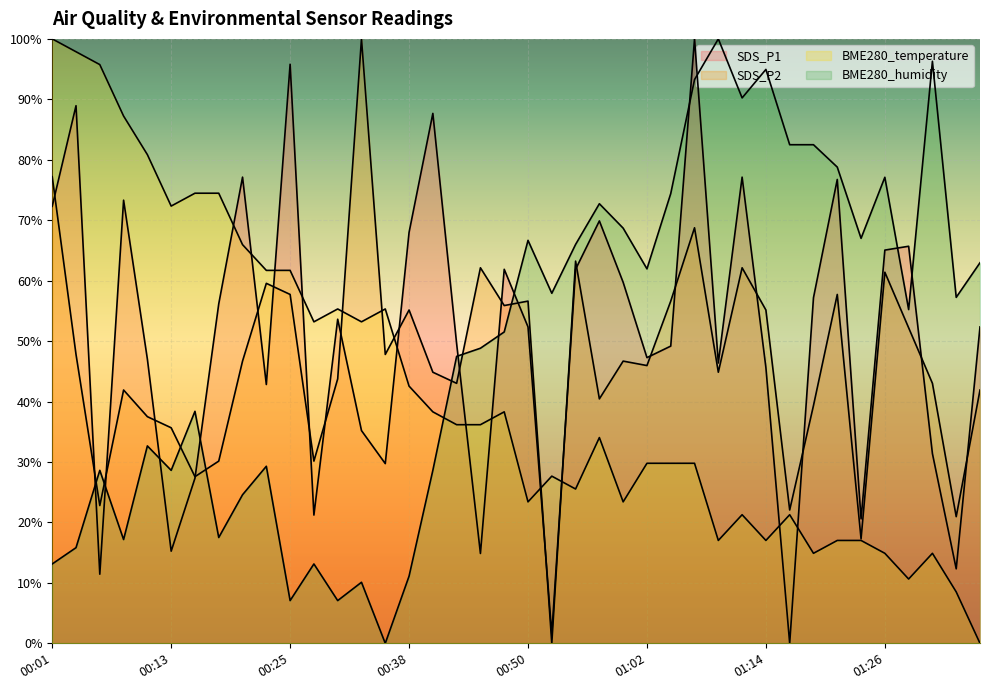

Where do BME280_temperature and BME280_humidity first cross each other?

00:40 and 00:43